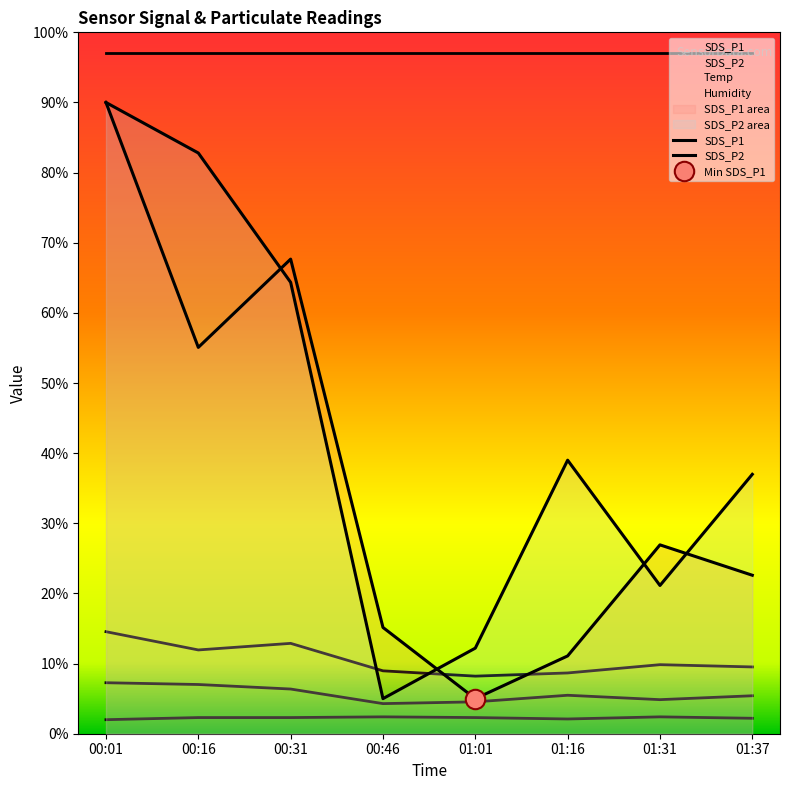

True or false: SDS_P2 has a value of 149.3 at 00:01.

False